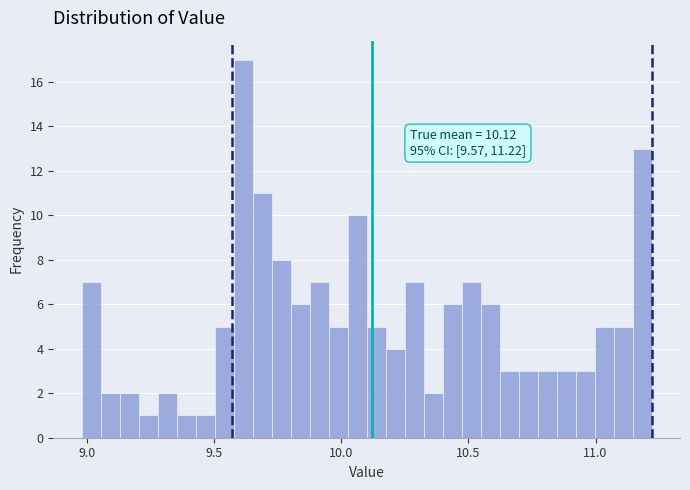

Read against the x-axis, roughly where is the centre of the tallest bar?

9.60